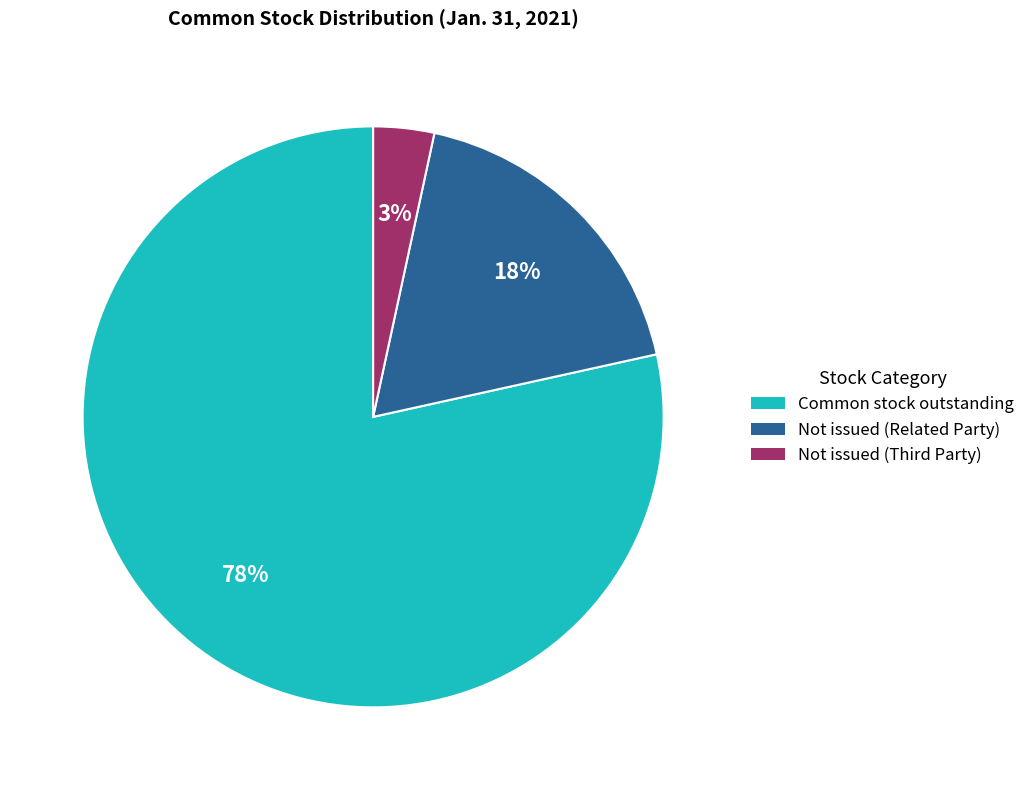

Count the number of slices in the pie.

3